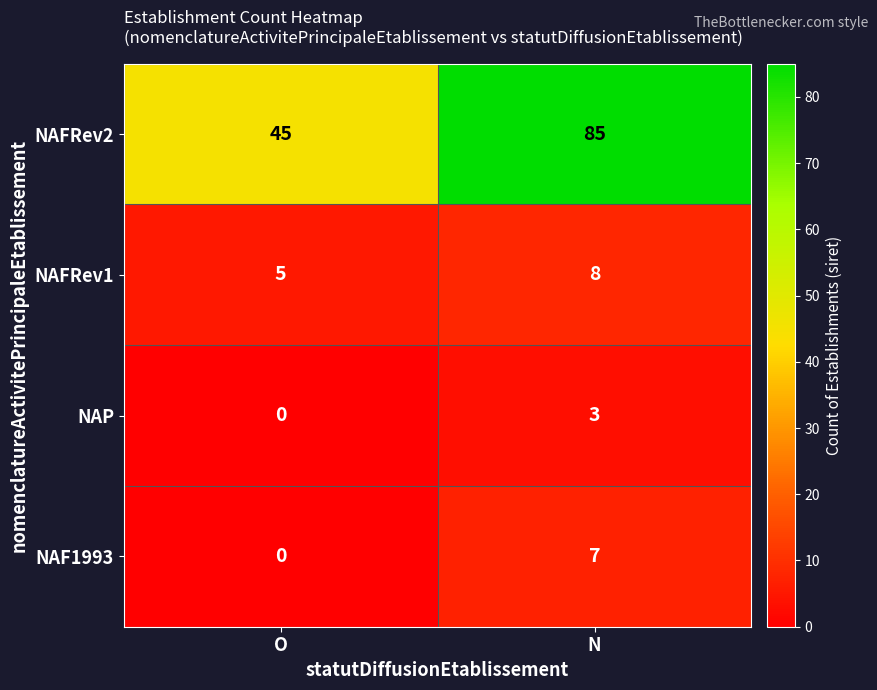

Reading left to right, extract all data points from this chart.

NAFRev2: 45	85
NAFRev1: 5	8
NAP: 0	3
NAF1993: 0	7